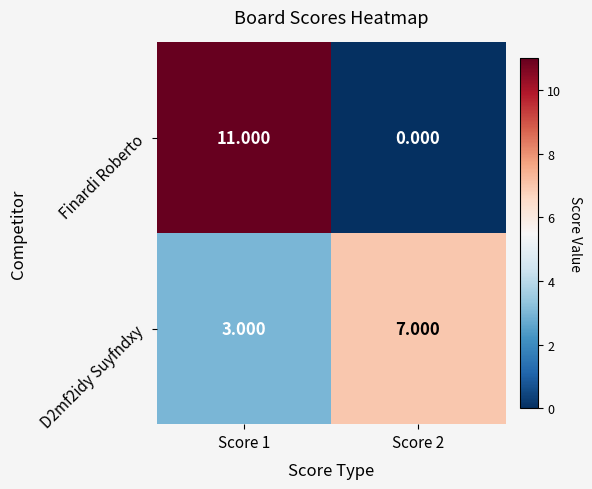

What is the difference between the highest and lowest values at Score 1?

8